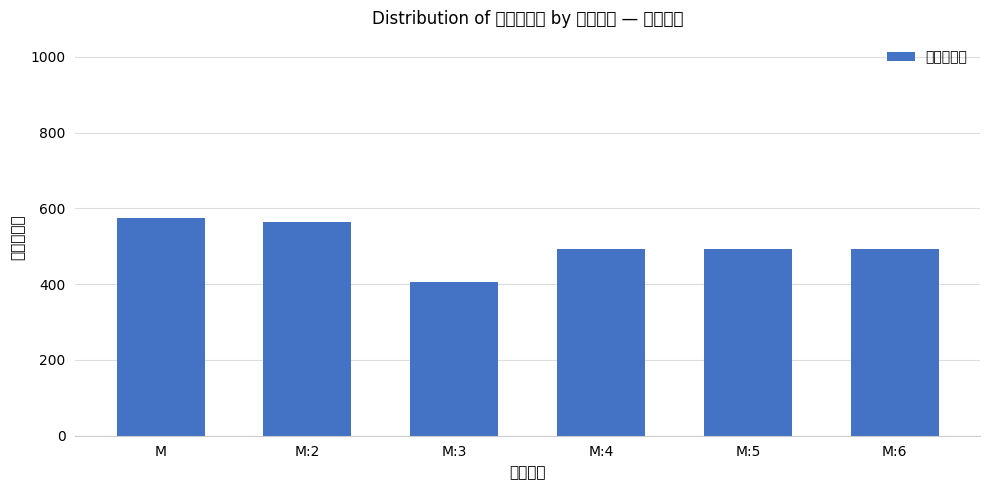

Approximately how many times larger is the value at M compared to M:5?

1.2